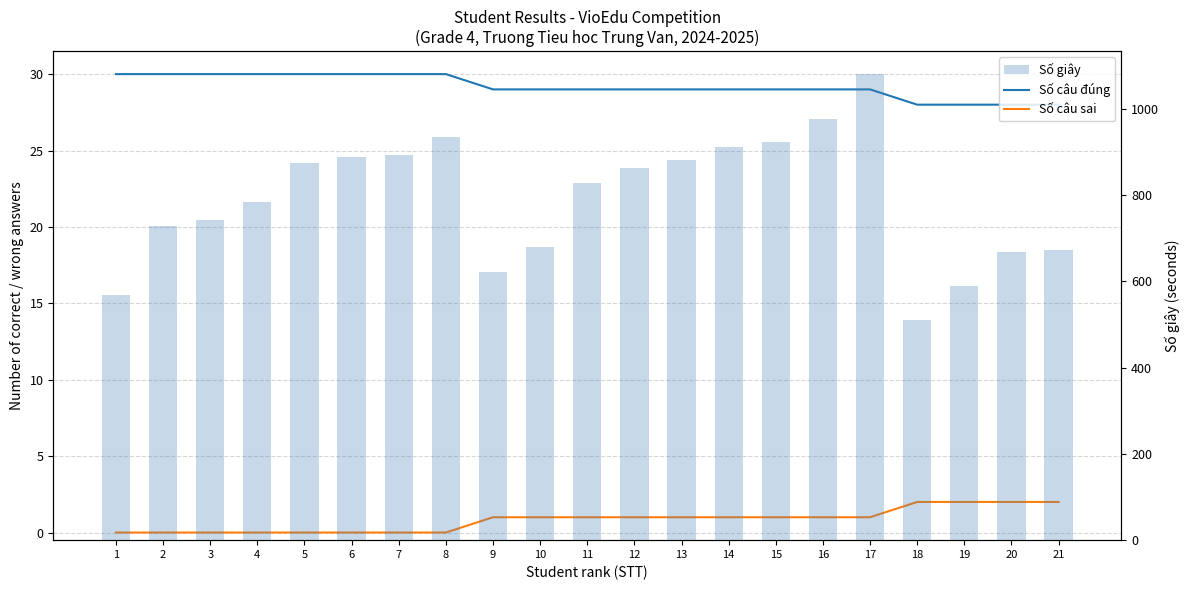

Between 6 and 11, which series saw the biggest shift?

Số giây